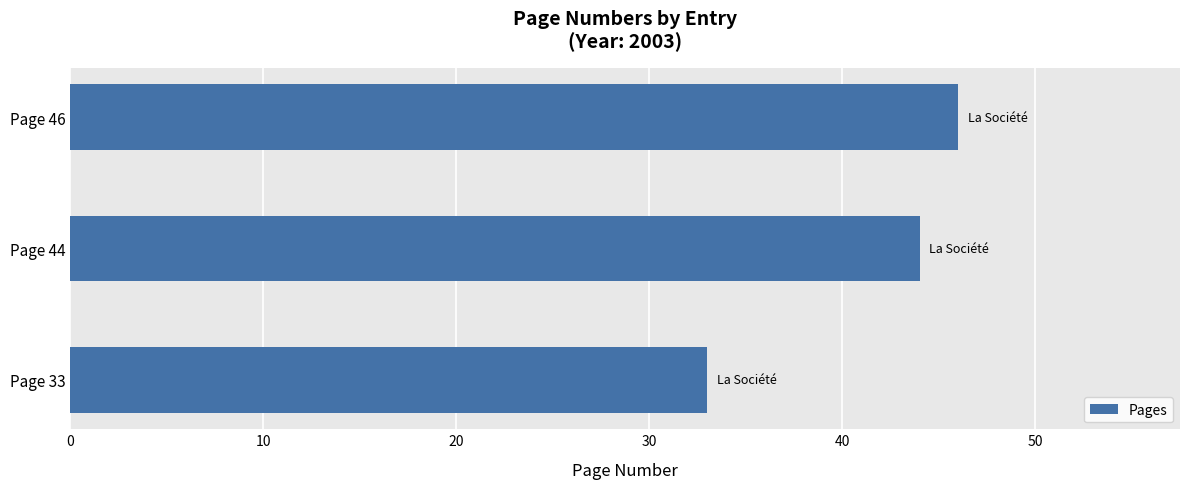

What is the sum of all values?

123